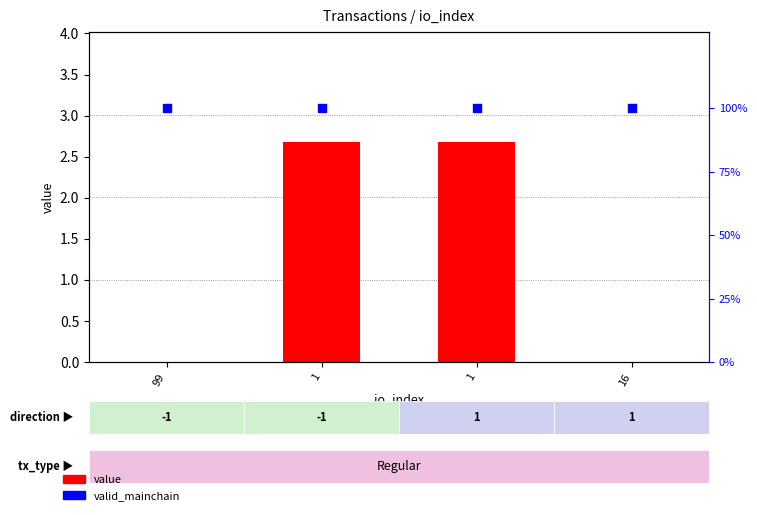

At how many categories does at least one series exceed 7?

4